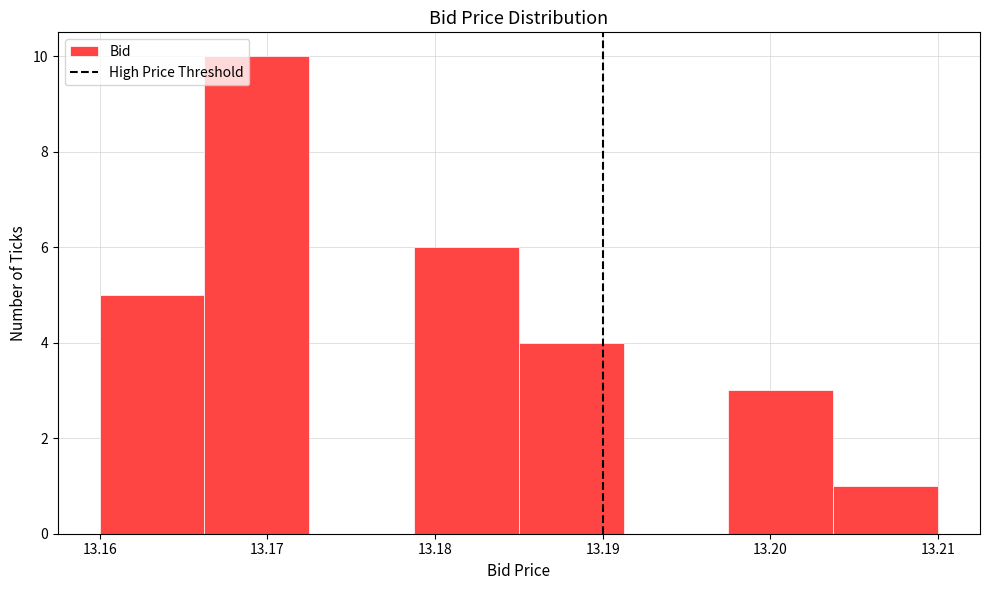

What is the height of the bar covering 13.179 to 13.185 on the x-axis? Neither the bar edges nor the heights are printed on the chart, so give them approximately, as read against the axes.

6